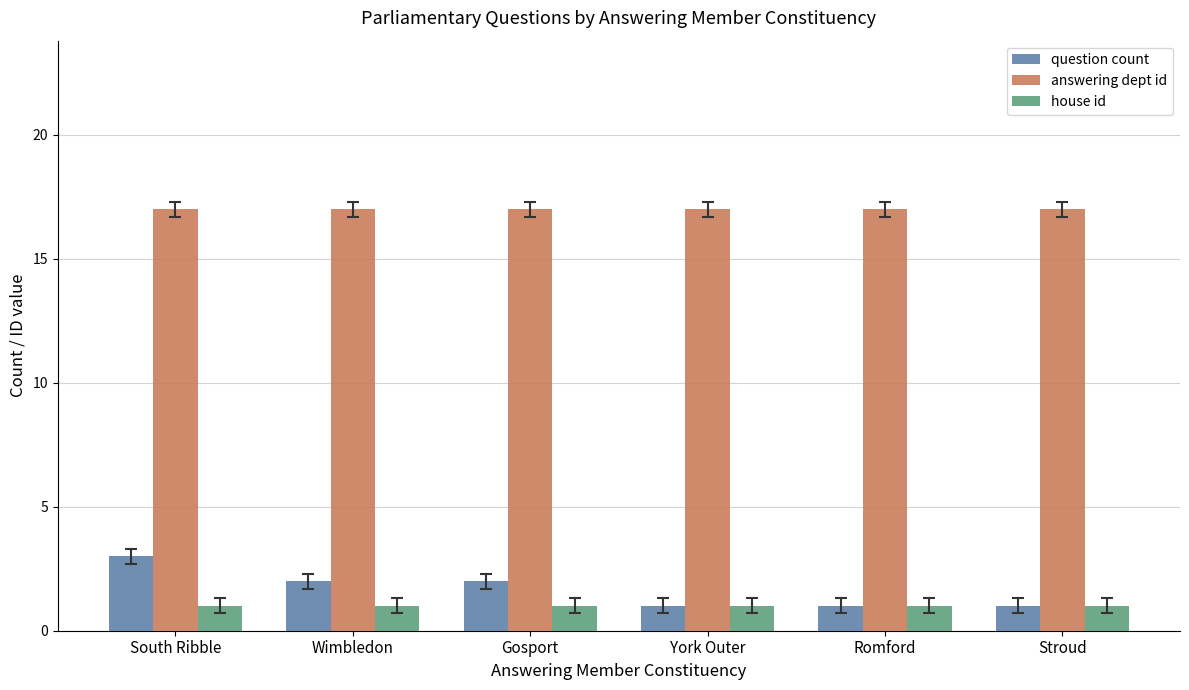

At how many categories does at least one series exceed 1?

6